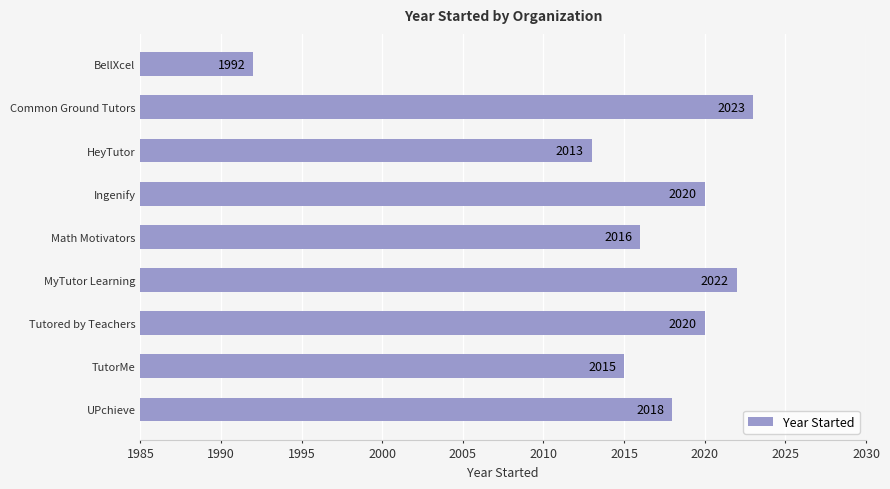

What is the approximate value at TutorMe, to the nearest 5?

2015